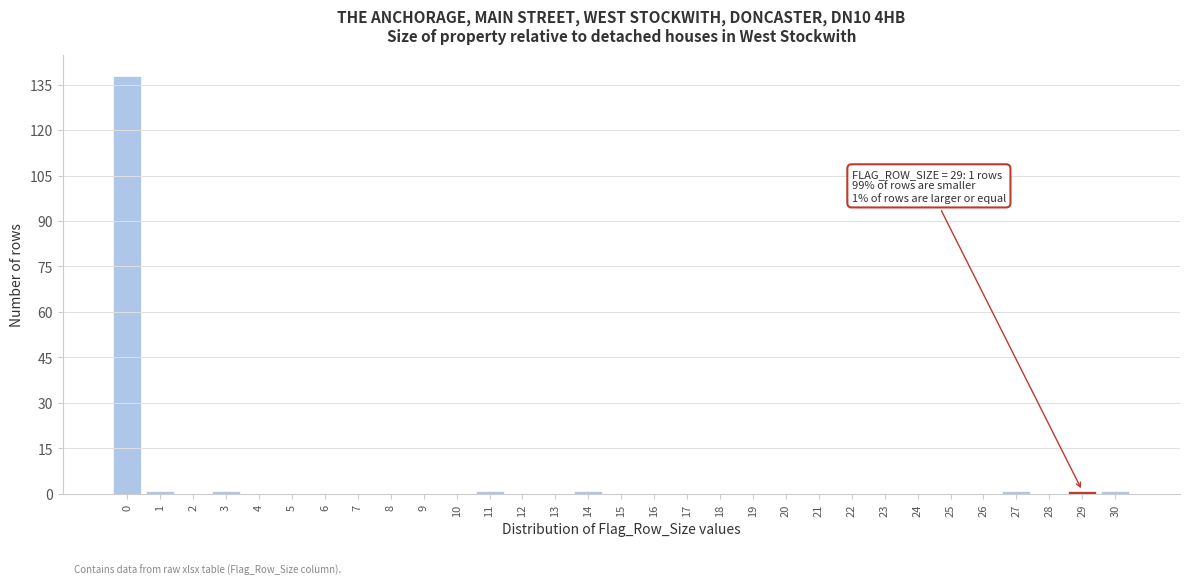

Is it true that the value at 18 is -74?

False